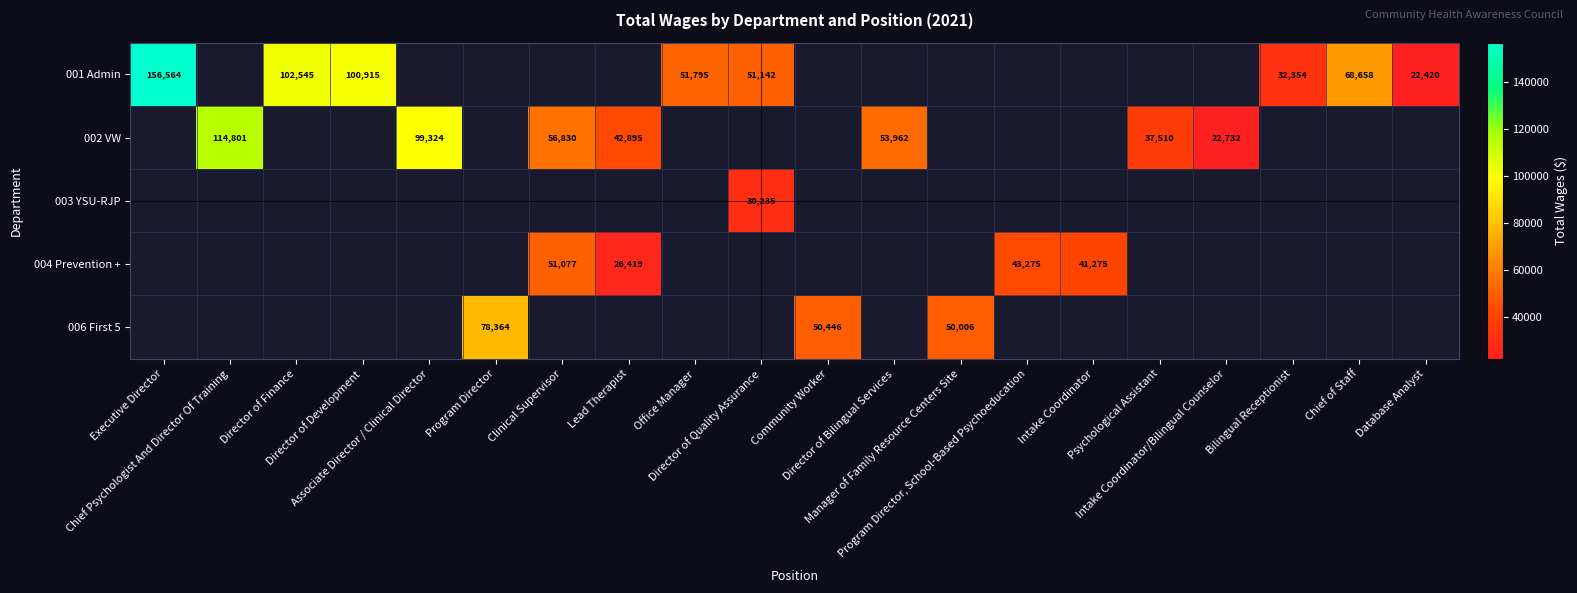

Which series has the widest spread of values?

001 Admin